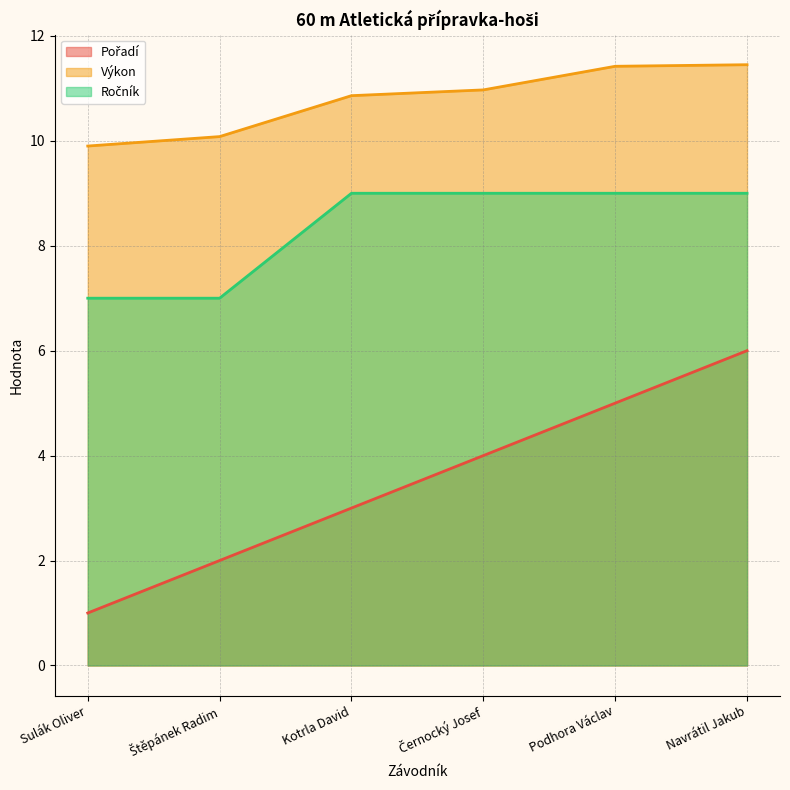

At which category does the chart reach its minimum across all series?

Sulák Oliver